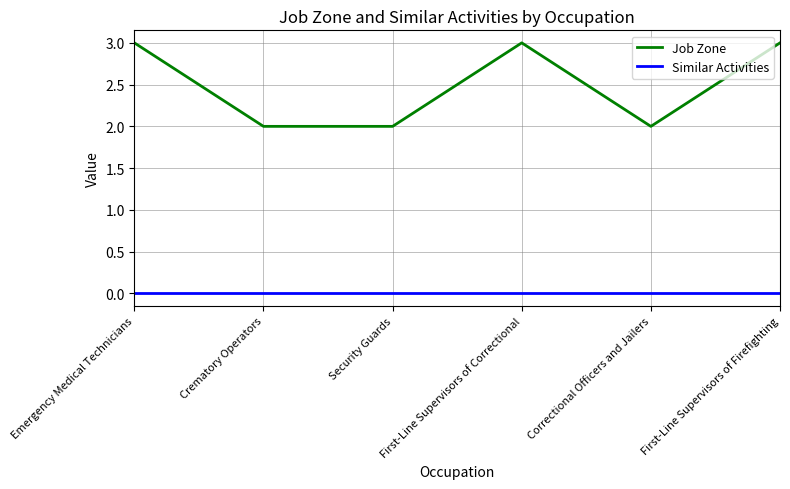

True or false: Job Zone and Similar Activities intersect in this chart.

False